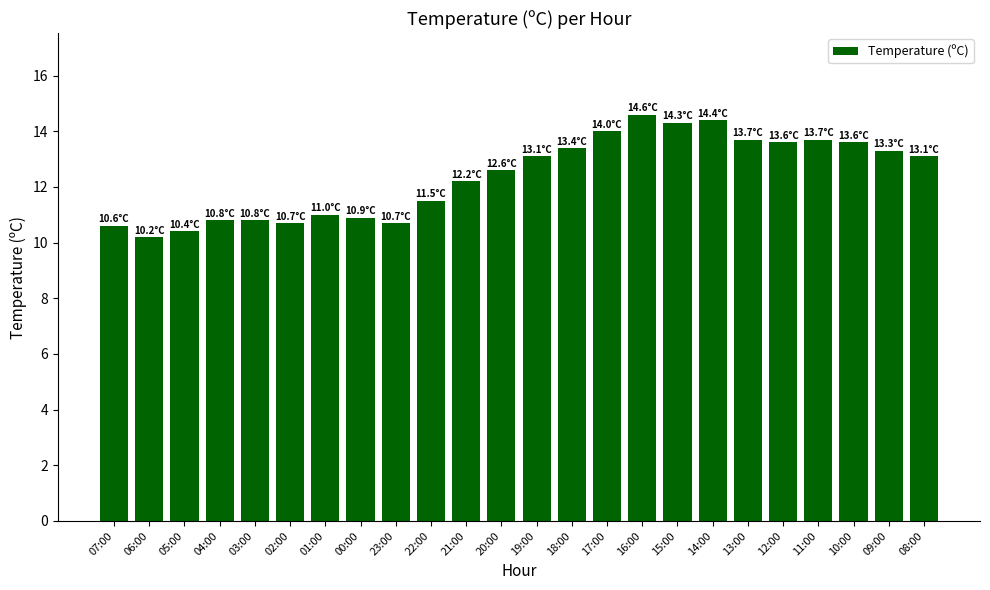

What is the value of the 19th bar from the left?

13.7